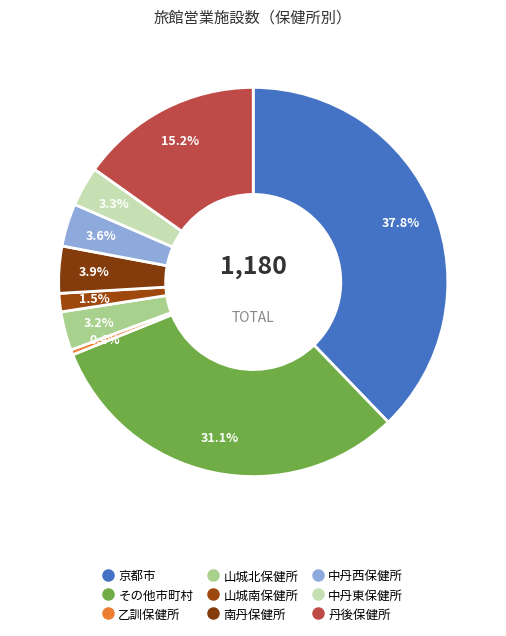

Which slice is the smallest?

乙訓保健所